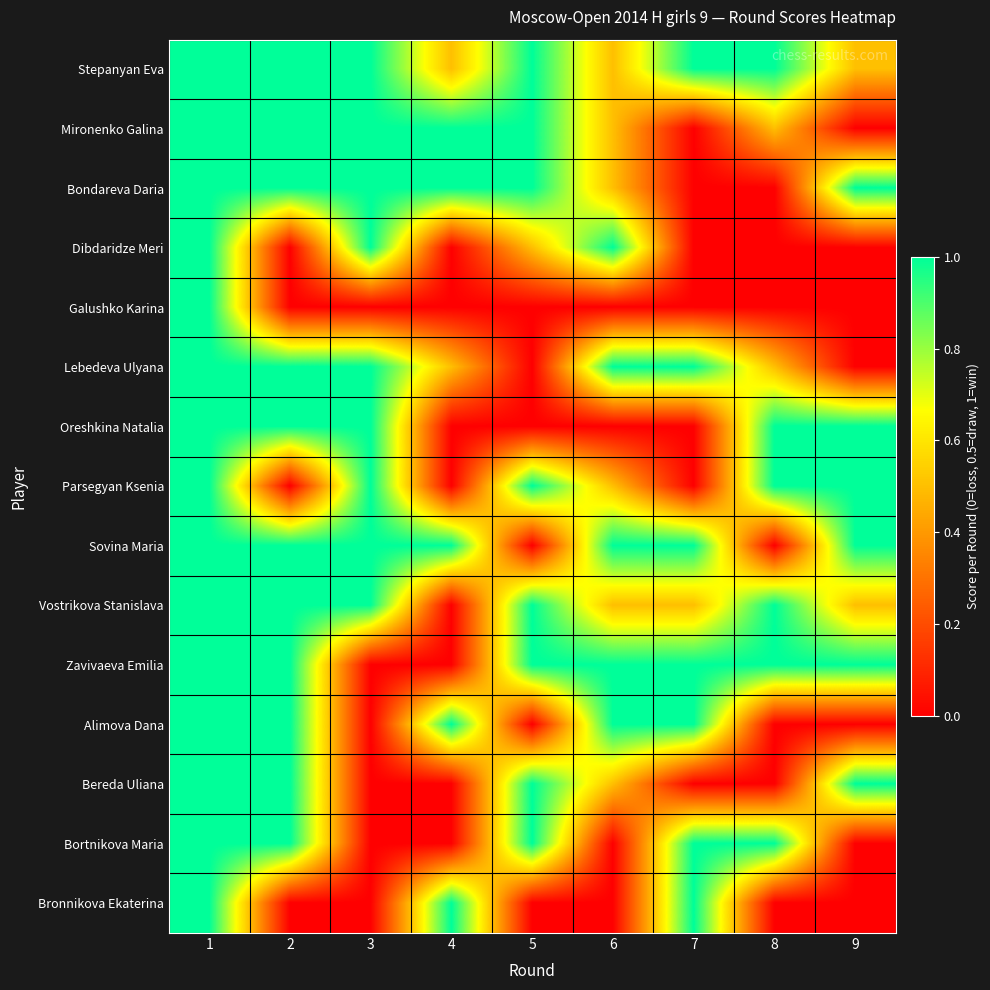

Which label corresponds to the smallest value in the chart?

7